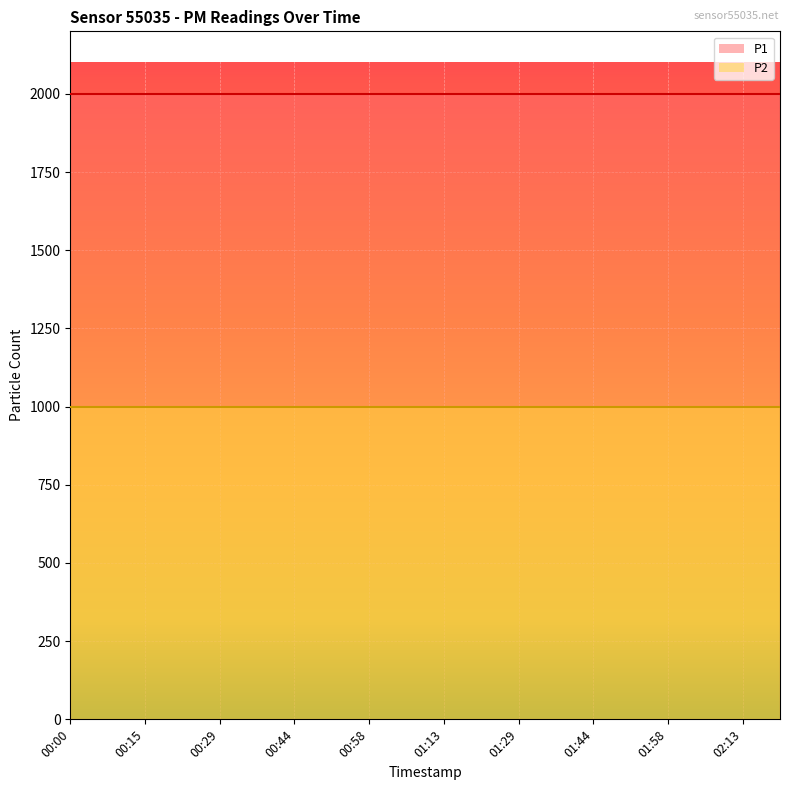

What is the label of the 20th point from the left?

02:21